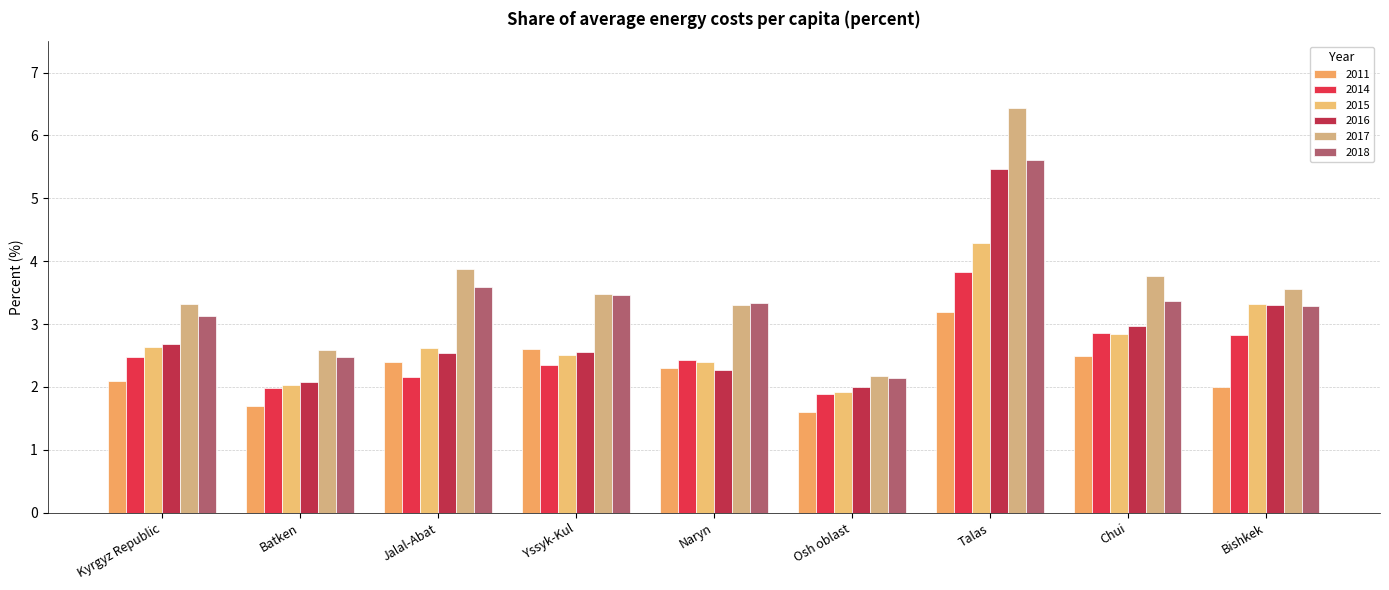

Reading right to left, extract all data points from this chart.

2011: Bishkek=2.0	Chui=2.5	Talas=3.2	Osh oblast=1.6	Naryn=2.3	Yssyk-Kul=2.6	Jalal-Abat=2.4	Batken=1.7	Kyrgyz Republic=2.1
2014: Bishkek=2.8	Chui=2.9	Talas=3.8	Osh oblast=1.9	Naryn=2.4	Yssyk-Kul=2.3	Jalal-Abat=2.2	Batken=2.0	Kyrgyz Republic=2.5
2015: Bishkek=3.3	Chui=2.8	Talas=4.3	Osh oblast=1.9	Naryn=2.4	Yssyk-Kul=2.5	Jalal-Abat=2.6	Batken=2.0	Kyrgyz Republic=2.6
2016: Bishkek=3.3	Chui=3.0	Talas=5.5	Osh oblast=2.0	Naryn=2.3	Yssyk-Kul=2.6	Jalal-Abat=2.5	Batken=2.1	Kyrgyz Republic=2.7
2017: Bishkek=3.6	Chui=3.8	Talas=6.4	Osh oblast=2.2	Naryn=3.3	Yssyk-Kul=3.5	Jalal-Abat=3.9	Batken=2.6	Kyrgyz Republic=3.3
2018: Bishkek=3.3	Chui=3.4	Talas=5.6	Osh oblast=2.1	Naryn=3.3	Yssyk-Kul=3.5	Jalal-Abat=3.6	Batken=2.5	Kyrgyz Republic=3.1